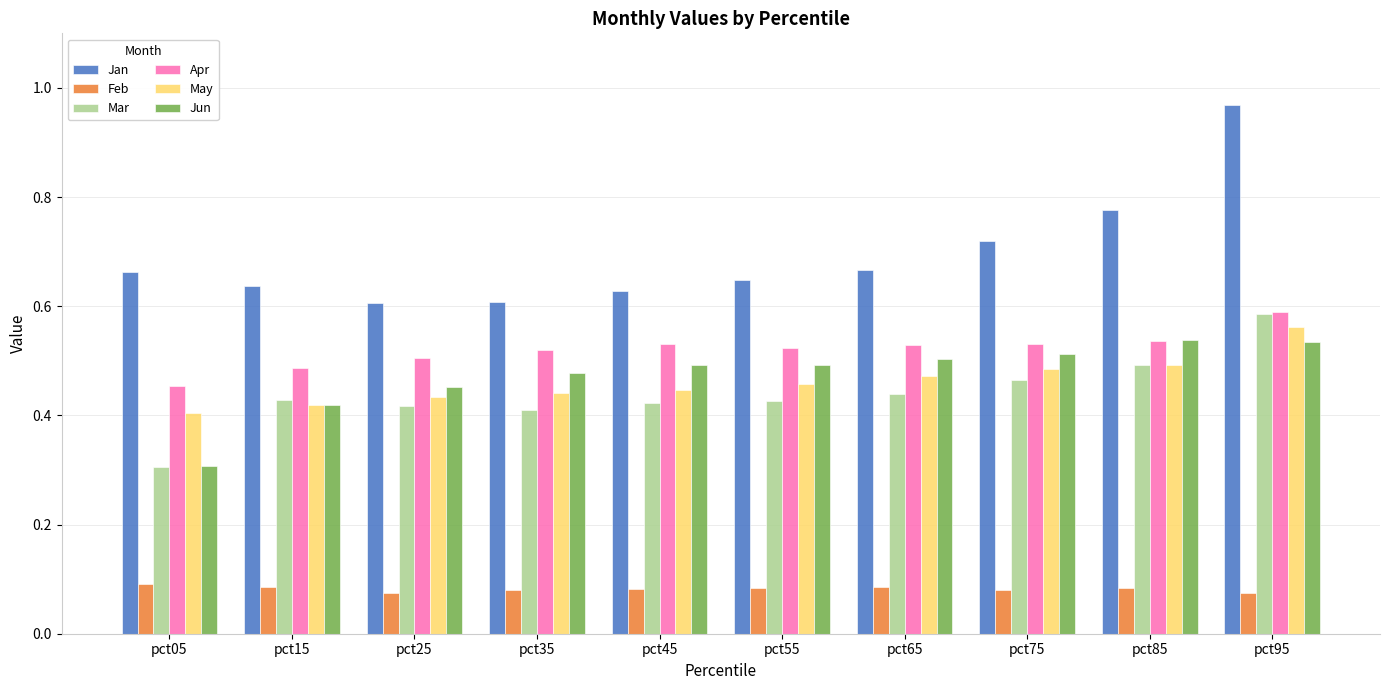

What is the sum of all Mar values?

4.4